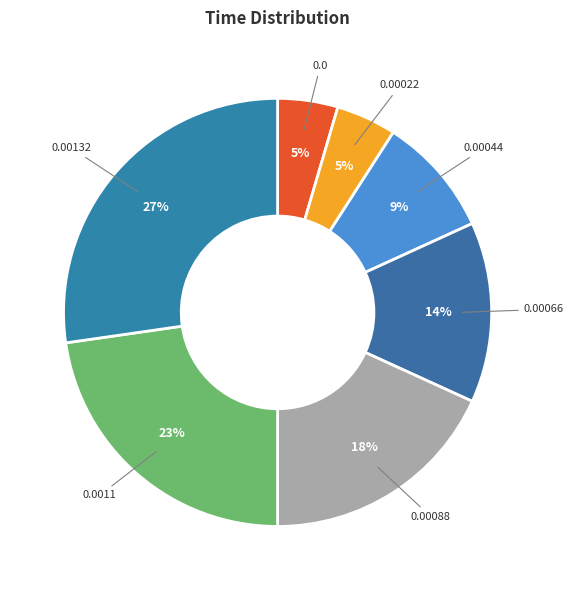

Does any single category account for the majority?

No